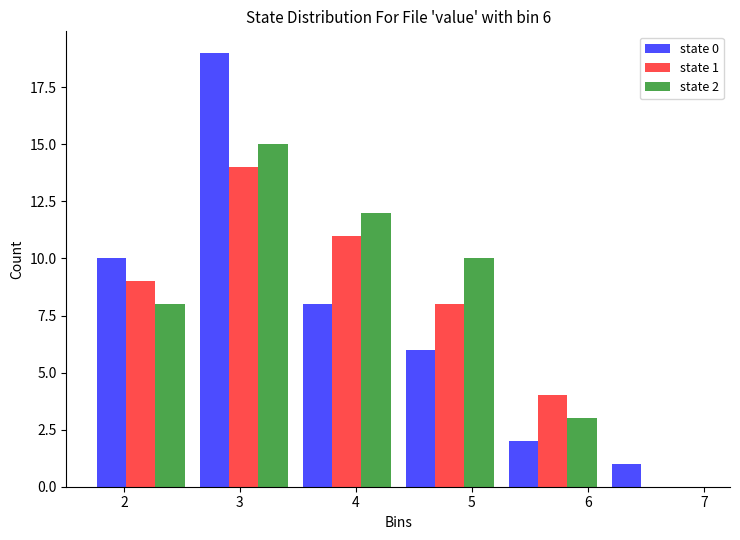

In the state 2 series, which range on the x-axis has the tallest bar?

2.6 to 3.5